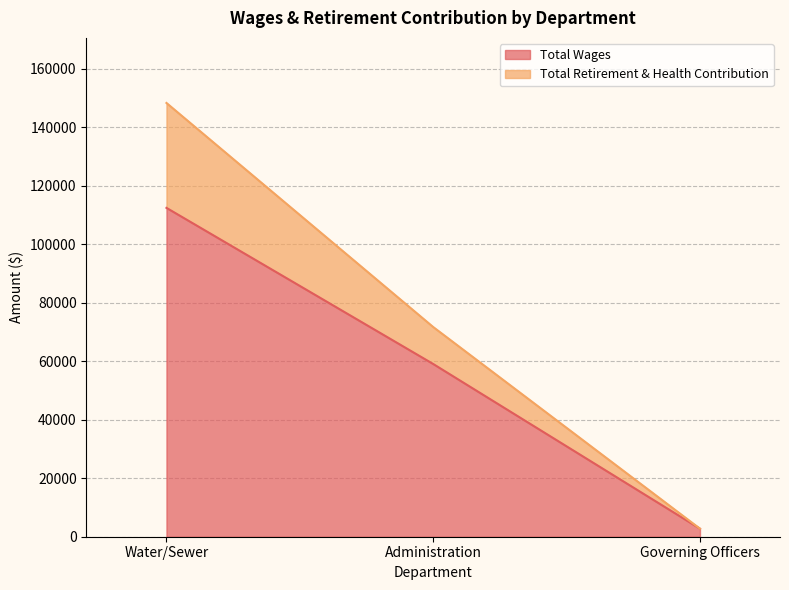

Reading right to left, transcribe all the data shown in this chart.

Total Wages: Governing Officers=2750	Administration=59049	Water/Sewer=112426
Total Retirement & Health Contribution: Governing Officers=2750	Administration=71687	Water/Sewer=148293